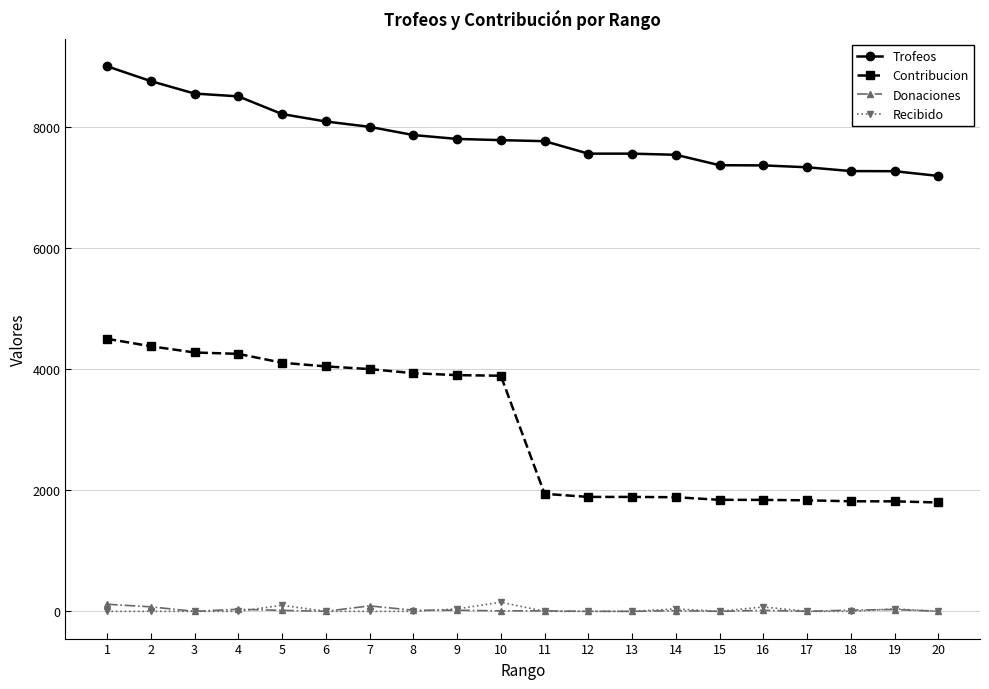

Between 7 and 18, which series saw the biggest shift?

Contribucion